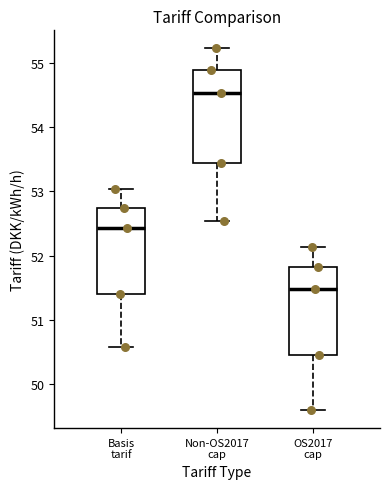

Reading left to right, read every box against the y-axis: the position of its median line, the range the box covers, and the ends of its whiskers. The values are not printed on the chart, so give them approximately, as read against the axis.

Basis tarif: median 52.4, box 51.4 to 52.7, whiskers 50.6 to 53.0
Non-OS2017 cap: median 54.5, box 53.4 to 54.9, whiskers 52.5 to 55.2
OS2017 cap: median 51.5, box 50.5 to 51.8, whiskers 49.6 to 52.1